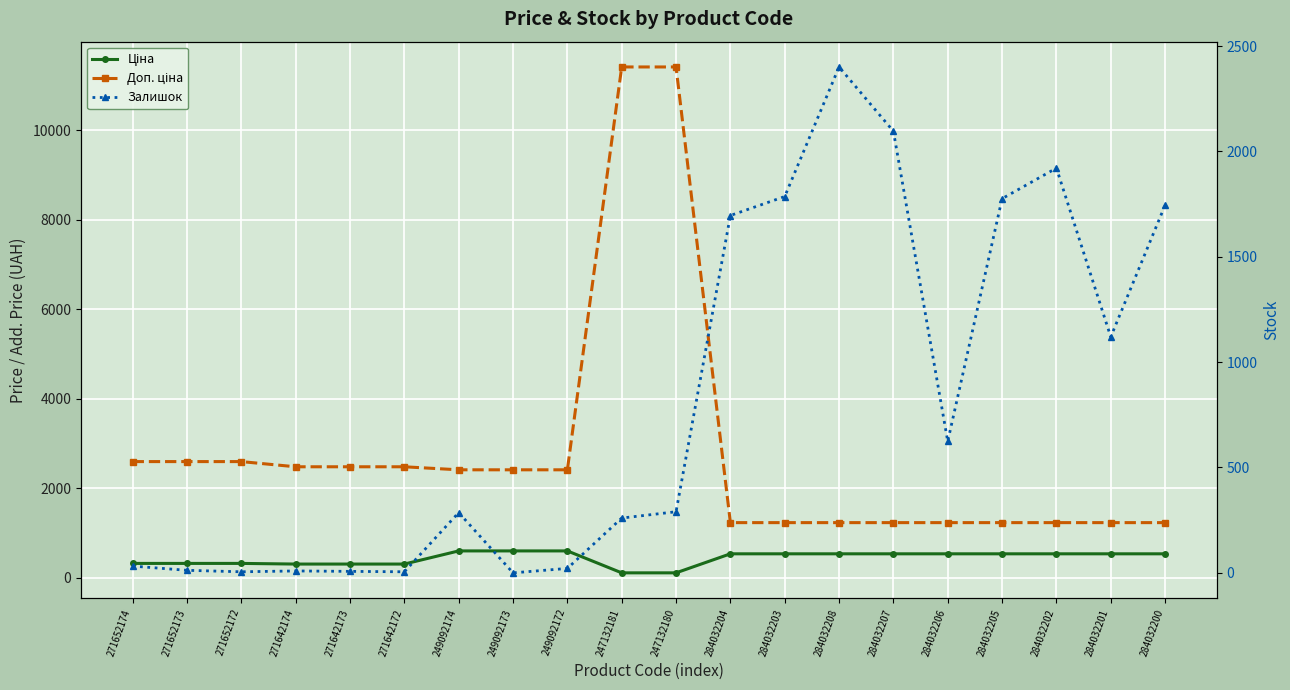

Is it true that Ціна equals 324.8 at 271652172?

True